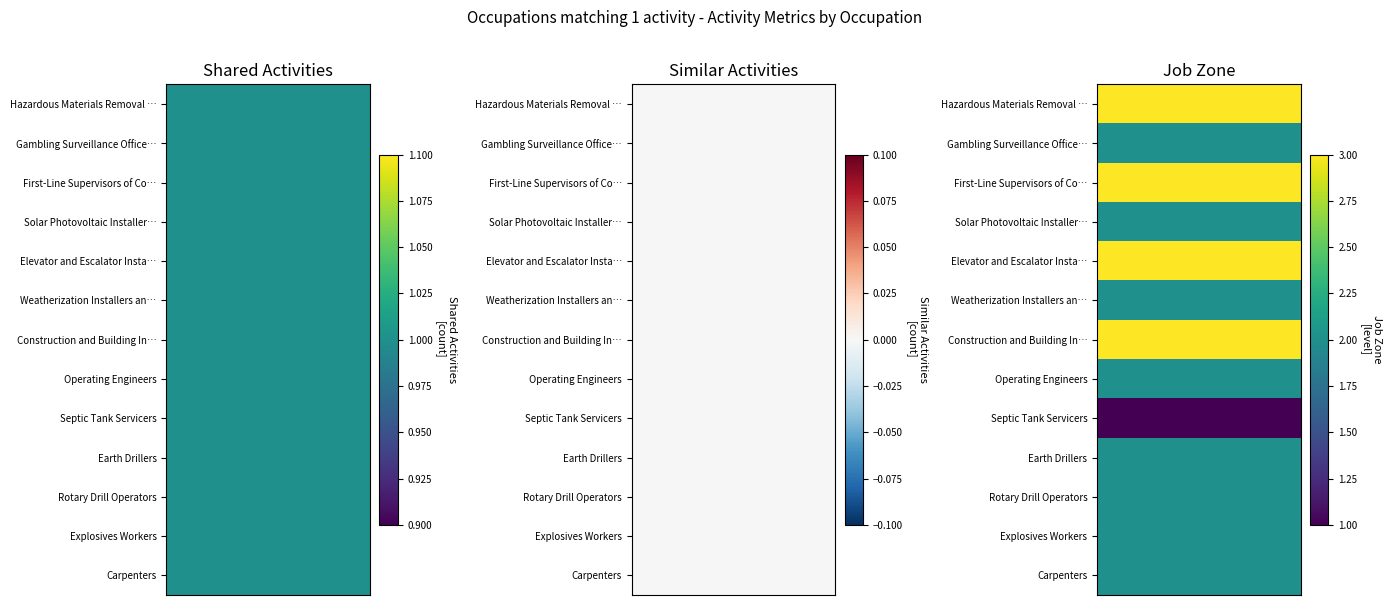

What is the total value across all series at Job Zone?

29